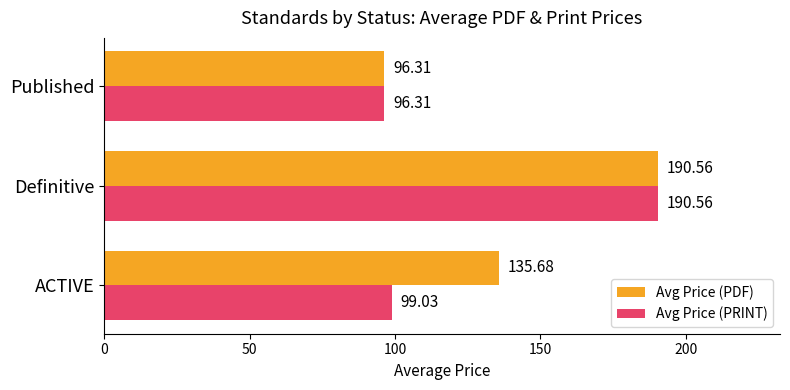

List the labels in order of Avg Price (PDF) value, largest first.

Definitive, ACTIVE, Published